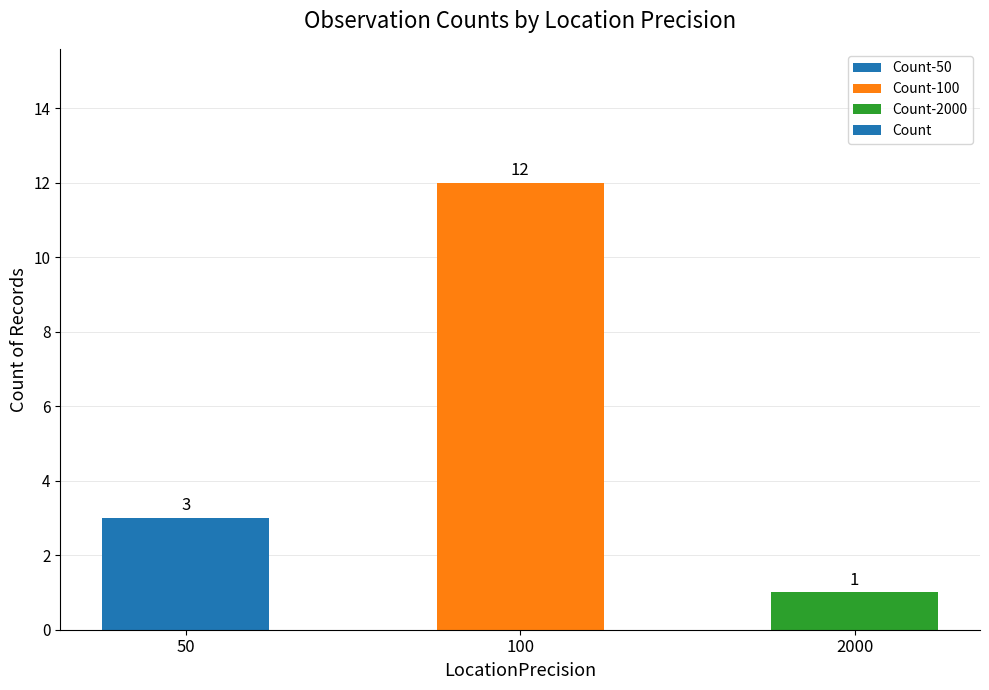

Which has a higher value, 50 or 2000?

50